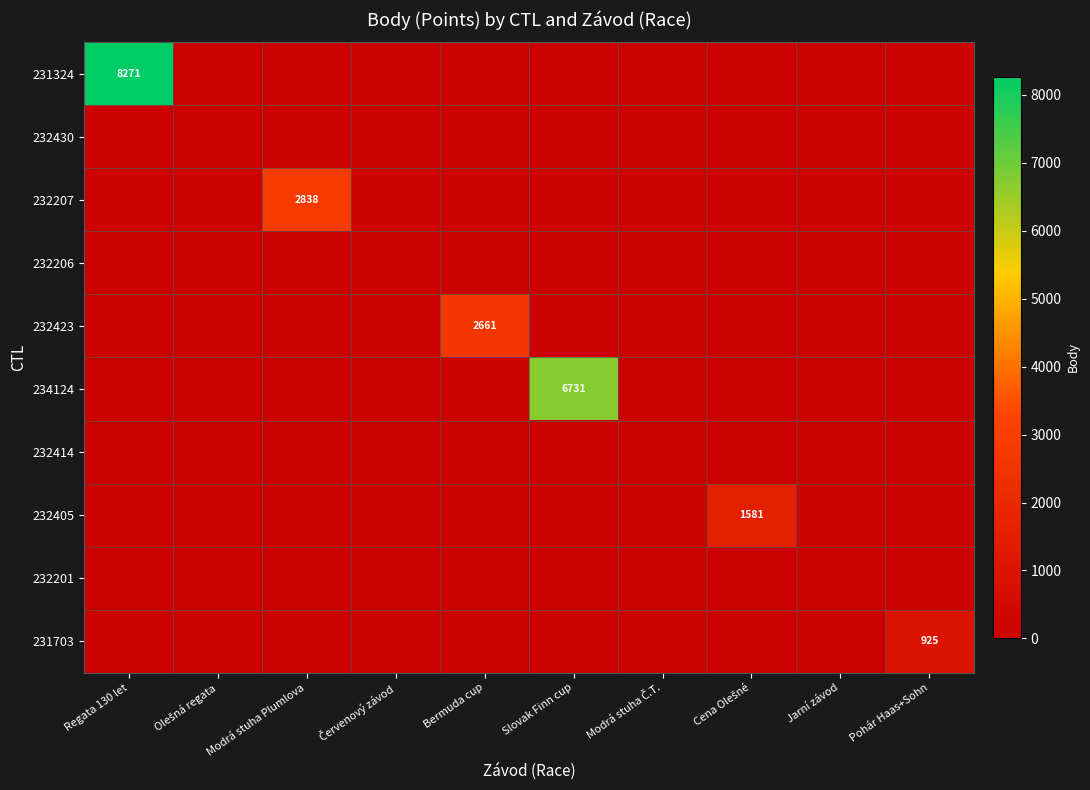

What is the difference between the 232207 values at Modrá stuha Plumlova and Jarní závod?

2838